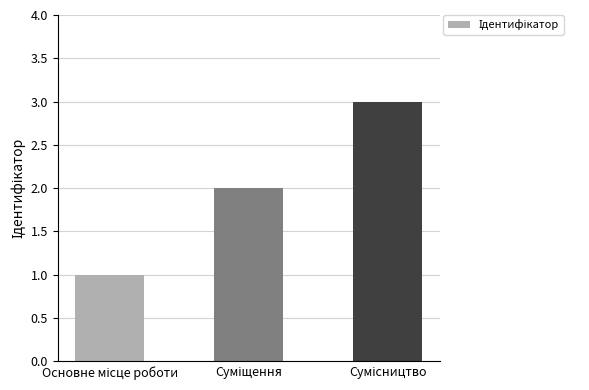

What is the greatest value displayed?

3